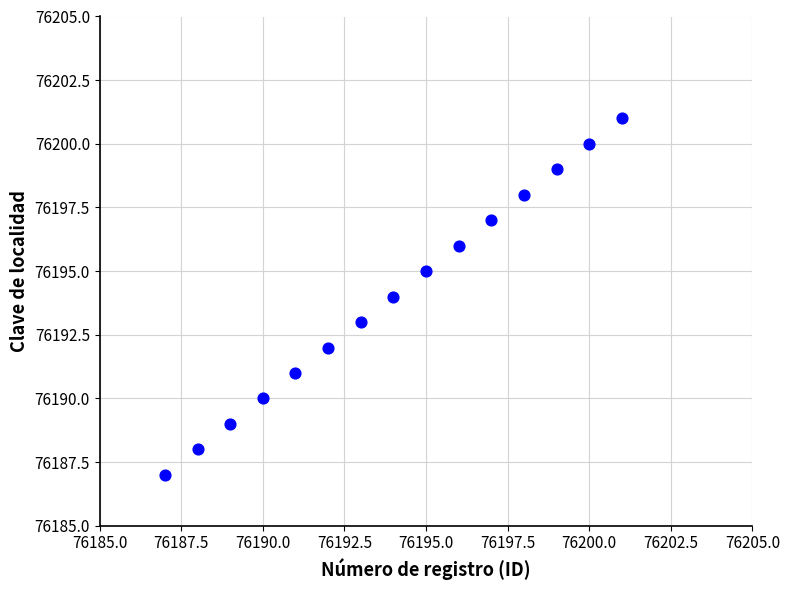

What is the range of Y values (max minus min)?

14